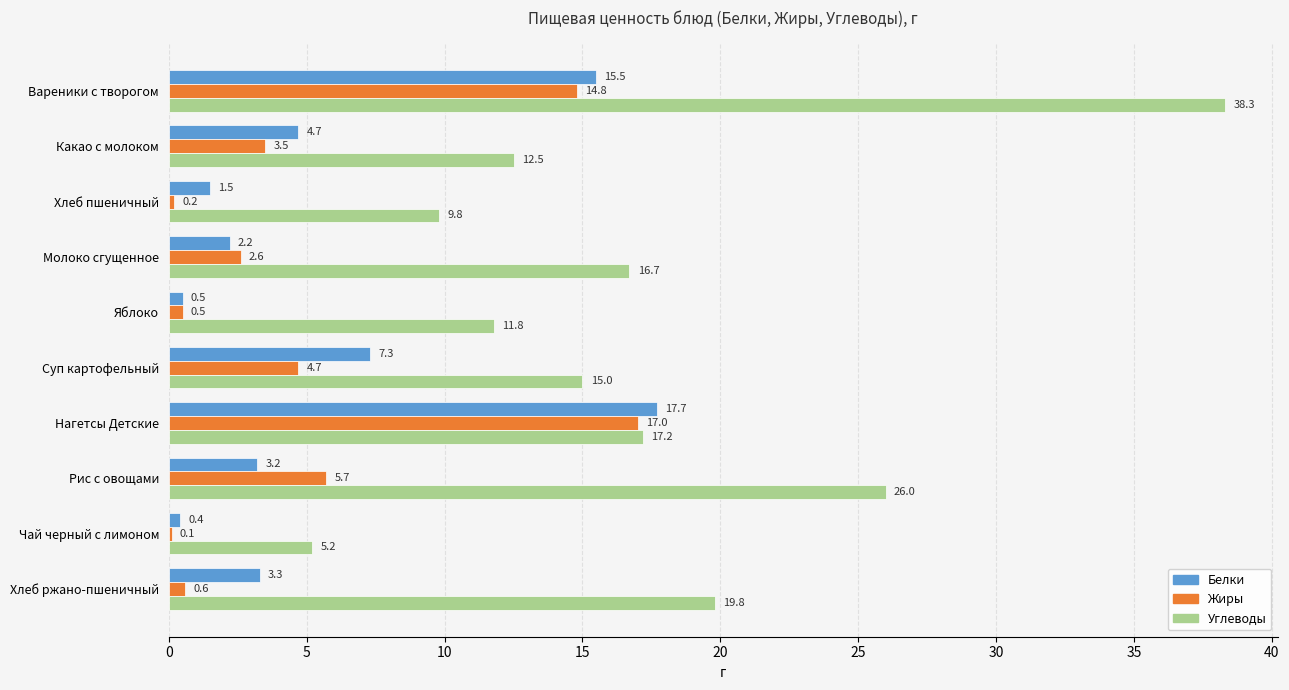

At which category is the sum across all series the highest?

Вареники с творогом